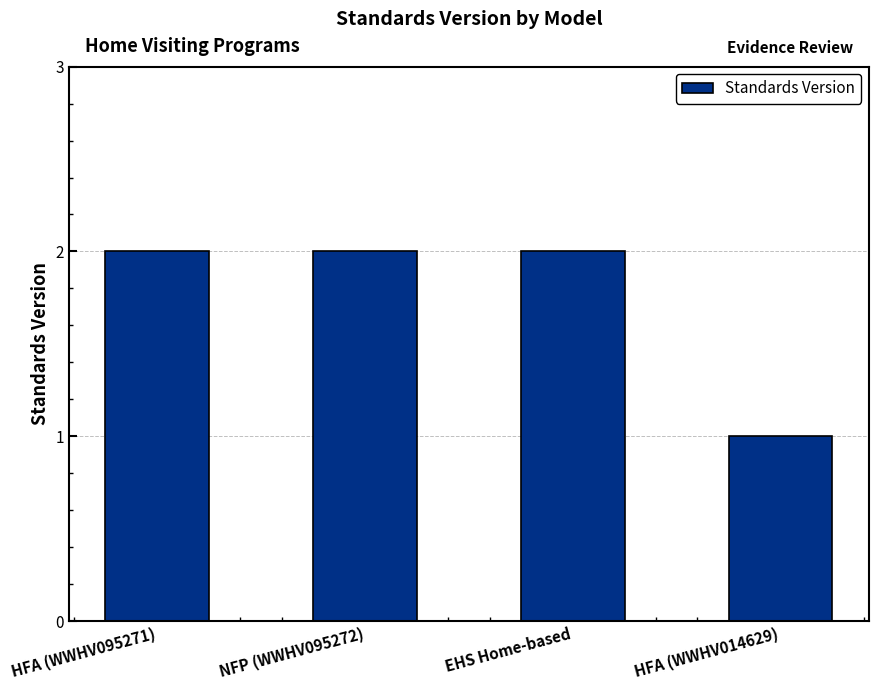

Reading left to right, extract all data points from this chart.

HFA (WWHV095271)=2	NFP (WWHV095272)=2	EHS Home-based=2	HFA (WWHV014629)=1